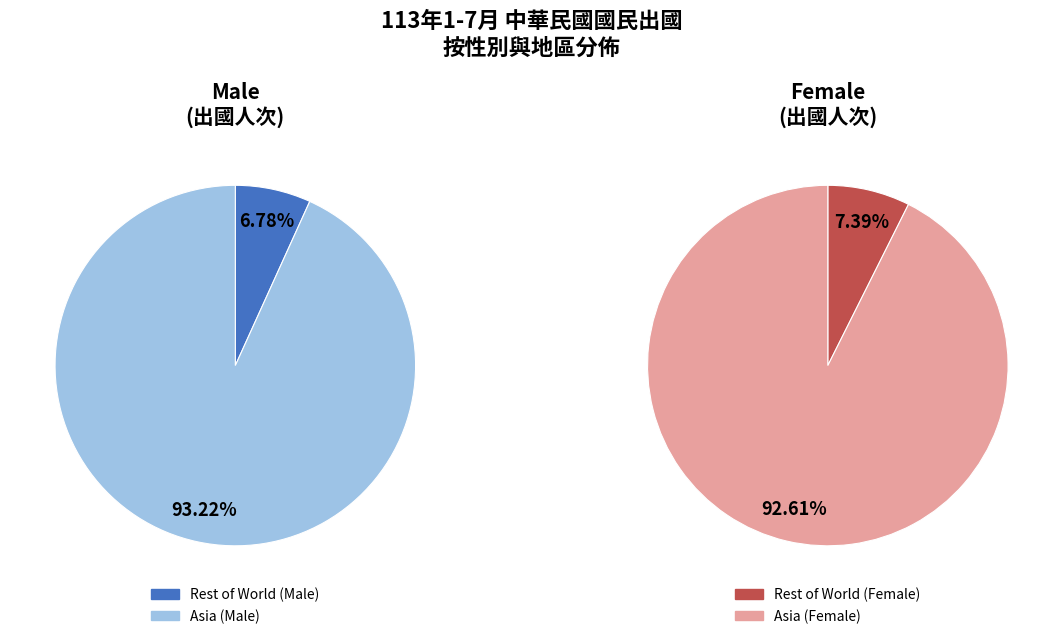

Does 亞洲合計 account for over 50% of the chart?

Yes